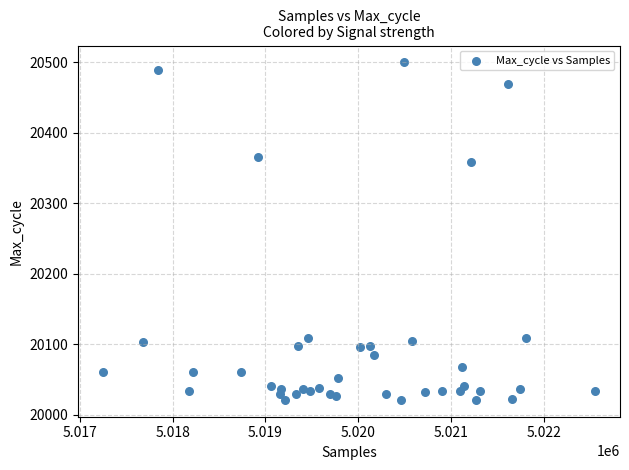

What Y value in the scatter plot is closest to 20260?

20358